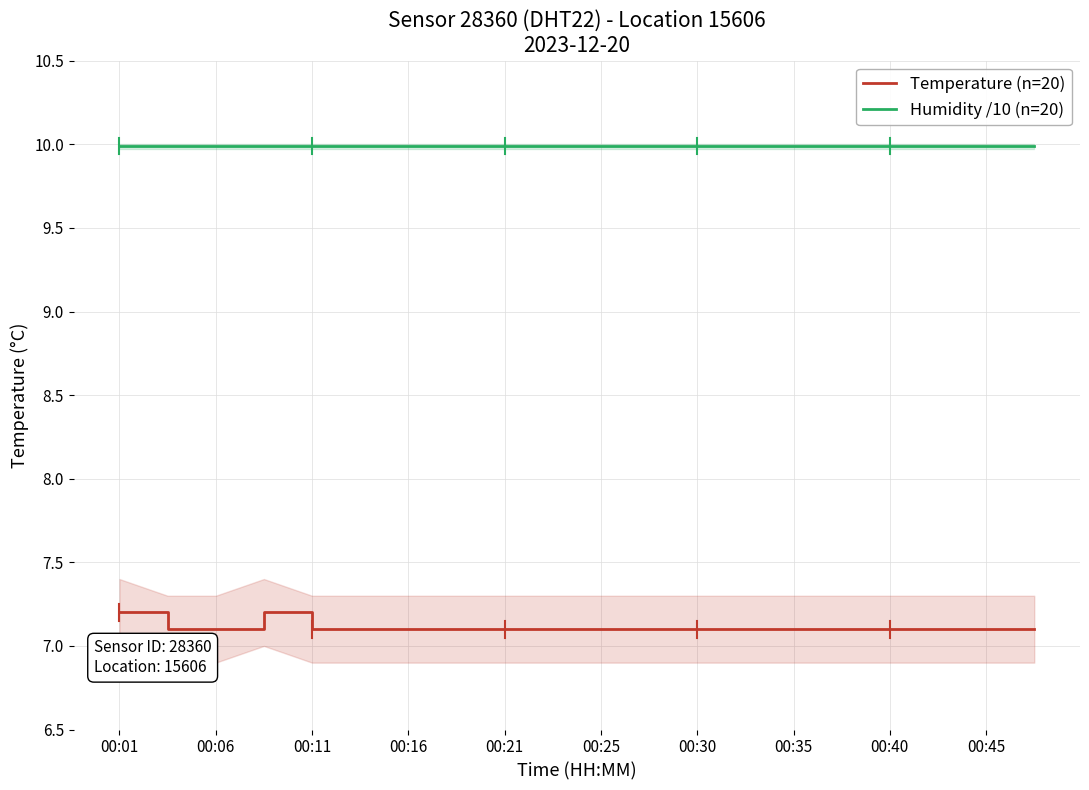

Is it true that Humidity /10 (n=20) equals 10.0 at 00:21?

True